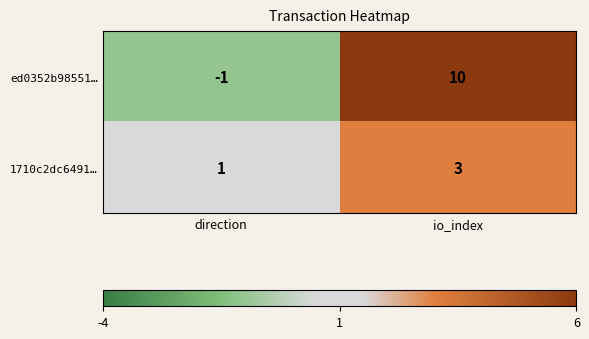

At which label is 1710c2dc6491… closest to 2?

direction